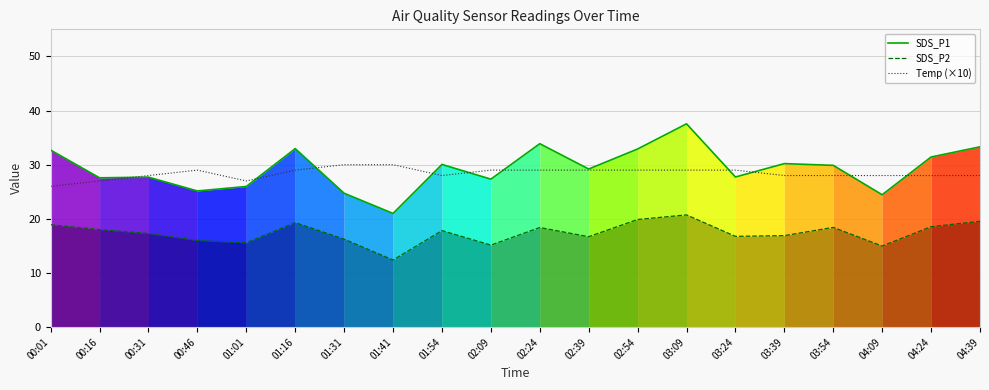

Reading left to right, list all the values displayed in this chart.

SDS_P1: 00:01=32.7	00:16=27.6	00:31=27.7	00:46=25.1	01:01=26.0	01:16=33.0	01:31=24.7	01:41=21.0	01:54=30.1	02:09=27.3	02:24=33.9	02:39=29.2	02:54=32.9	03:09=37.5	03:24=27.7	03:39=30.2	03:54=29.9	04:09=24.4	04:24=31.4	04:39=33.3
SDS_P2: 00:01=18.9	00:16=18.0	00:31=17.3	00:46=16.0	01:01=15.6	01:16=19.3	01:31=16.2	01:41=12.4	01:54=17.8	02:09=15.2	02:24=18.4	02:39=16.7	02:54=19.9	03:09=20.7	03:24=16.8	03:39=16.9	03:54=18.4	04:09=15.0	04:24=18.6	04:39=19.6
Temp (×10): 00:01=26.0	00:16=27.0	00:31=28.0	00:46=29.0	01:01=27.0	01:16=29.0	01:31=30.0	01:41=30.0	01:54=28.0	02:09=29.0	02:24=29.0	02:39=29.0	02:54=29.0	03:09=29.0	03:24=29.0	03:39=28.0	03:54=28.0	04:09=28.0	04:24=28.0	04:39=28.0